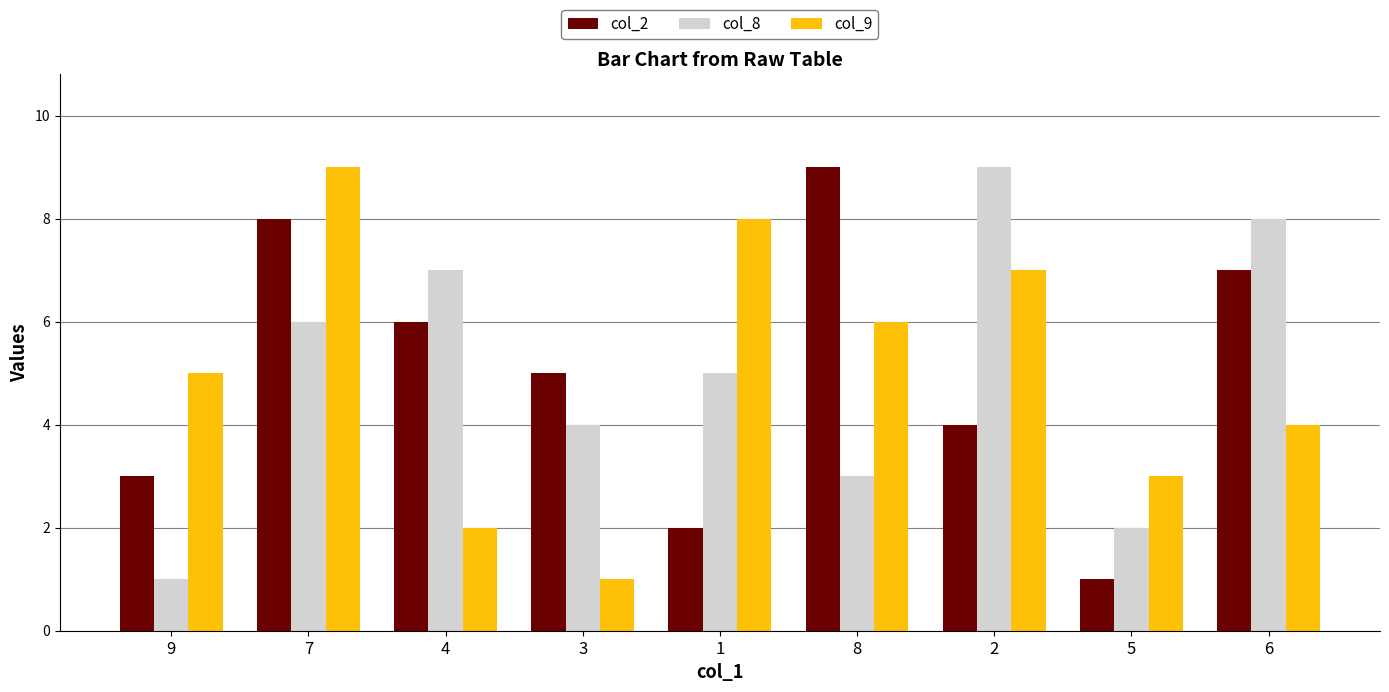

How many bars are there in total?

27